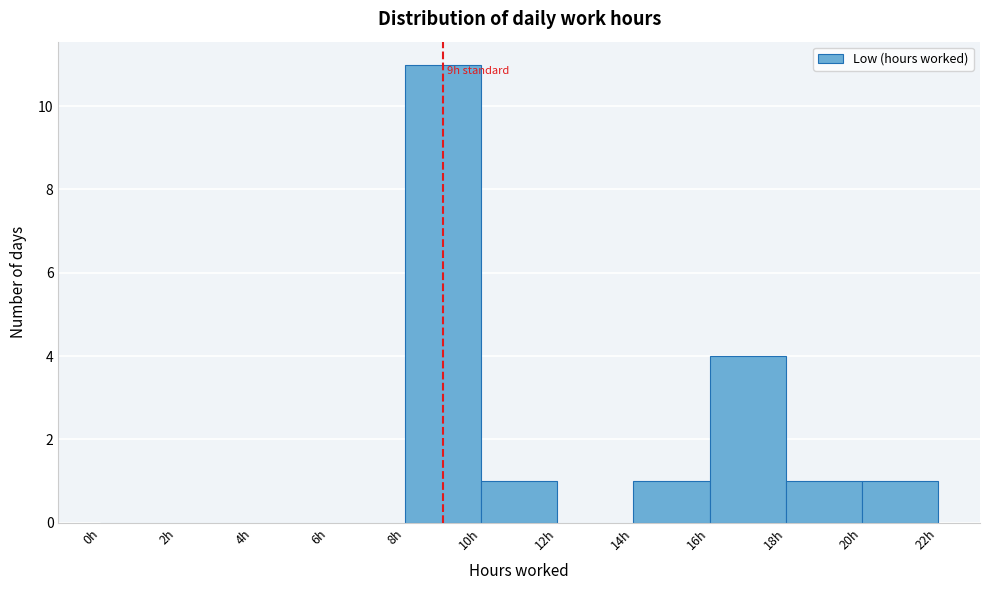

Which range on the x-axis has the tallest bar?

8 to 10